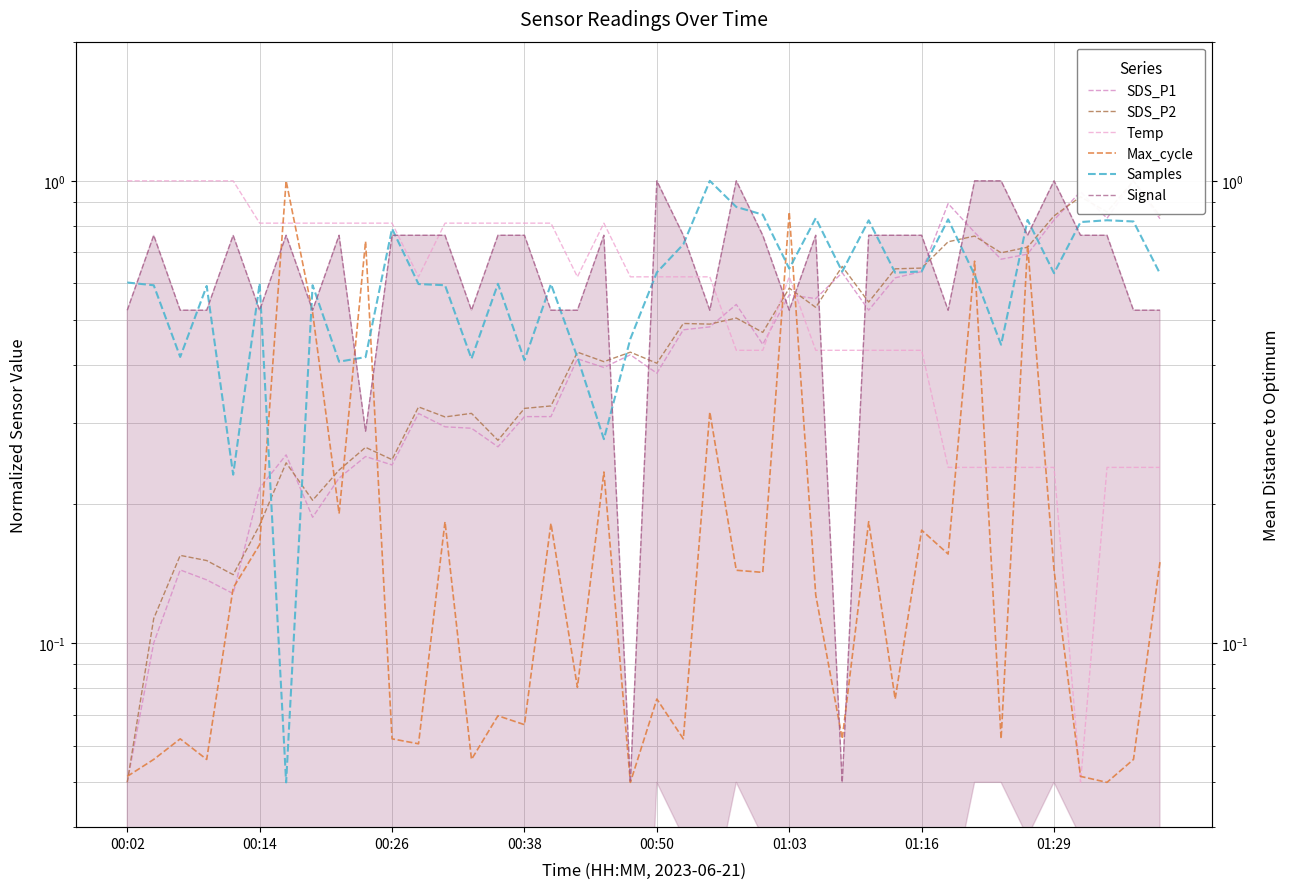

Reading right to left, list all the values displayed in this chart.

SDS_P1: 0.8	1.0	0.8	0.9	0.8	0.7	0.7	0.8	0.9	0.6	0.6	0.5	0.6	0.6	0.6	0.4	0.5	0.5	0.5	0.4	0.4	0.4	0.4	0.3	0.3	0.3	0.3	0.3	0.3	0.2	0.3	0.2	0.2	0.3	0.2	0.1	0.1	0.1	0.1	0.1
SDS_P2: 0.8	1.0	0.9	0.9	0.8	0.7	0.7	0.8	0.7	0.6	0.6	0.5	0.7	0.5	0.6	0.5	0.5	0.5	0.5	0.4	0.4	0.4	0.4	0.3	0.3	0.3	0.3	0.3	0.3	0.2	0.3	0.2	0.2	0.2	0.2	0.1	0.2	0.2	0.1	0.1
Temp: 0.2	0.2	0.2	0.1	0.2	0.2	0.2	0.2	0.2	0.4	0.4	0.4	0.4	0.4	0.6	0.4	0.4	0.6	0.6	0.6	0.6	0.8	0.6	0.8	0.8	0.8	0.8	0.8	0.6	0.8	0.8	0.8	0.8	0.8	0.8	1.0	1.0	1.0	1.0	1.0
Max_cycle: 0.1	0.1	0.1	0.1	0.1	0.7	0.1	0.7	0.2	0.2	0.1	0.2	0.1	0.1	0.9	0.1	0.1	0.3	0.1	0.1	0.1	0.2	0.1	0.2	0.1	0.1	0.1	0.2	0.1	0.1	0.7	0.2	0.5	1.0	0.2	0.1	0.1	0.1	0.1	0.1
Samples: 0.6	0.8	0.8	0.8	0.6	0.8	0.4	0.6	0.8	0.6	0.6	0.8	0.6	0.8	0.6	0.8	0.9	1.0	0.7	0.6	0.5	0.3	0.4	0.6	0.4	0.6	0.4	0.6	0.6	0.8	0.4	0.4	0.6	0.1	0.6	0.2	0.6	0.4	0.6	0.6
Signal: 0.5	0.5	0.8	0.8	1.0	0.8	1.0	1.0	0.5	0.8	0.8	0.8	0.1	0.8	0.5	0.8	1.0	0.5	0.8	1.0	0.1	0.8	0.5	0.5	0.8	0.8	0.5	0.8	0.8	0.8	0.3	0.8	0.5	0.8	0.5	0.8	0.5	0.5	0.8	0.5